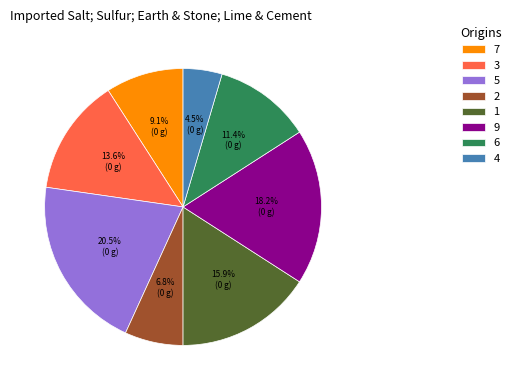

Which has a higher value, 7 or 2?

7